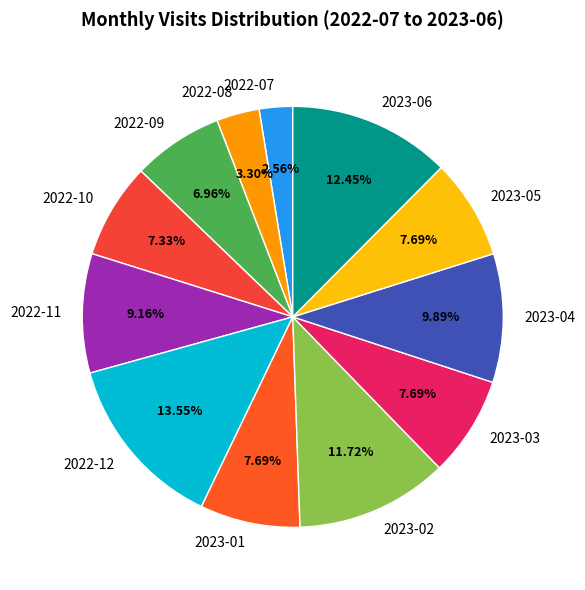

To the nearest percent, what is the average slice percentage?

8%